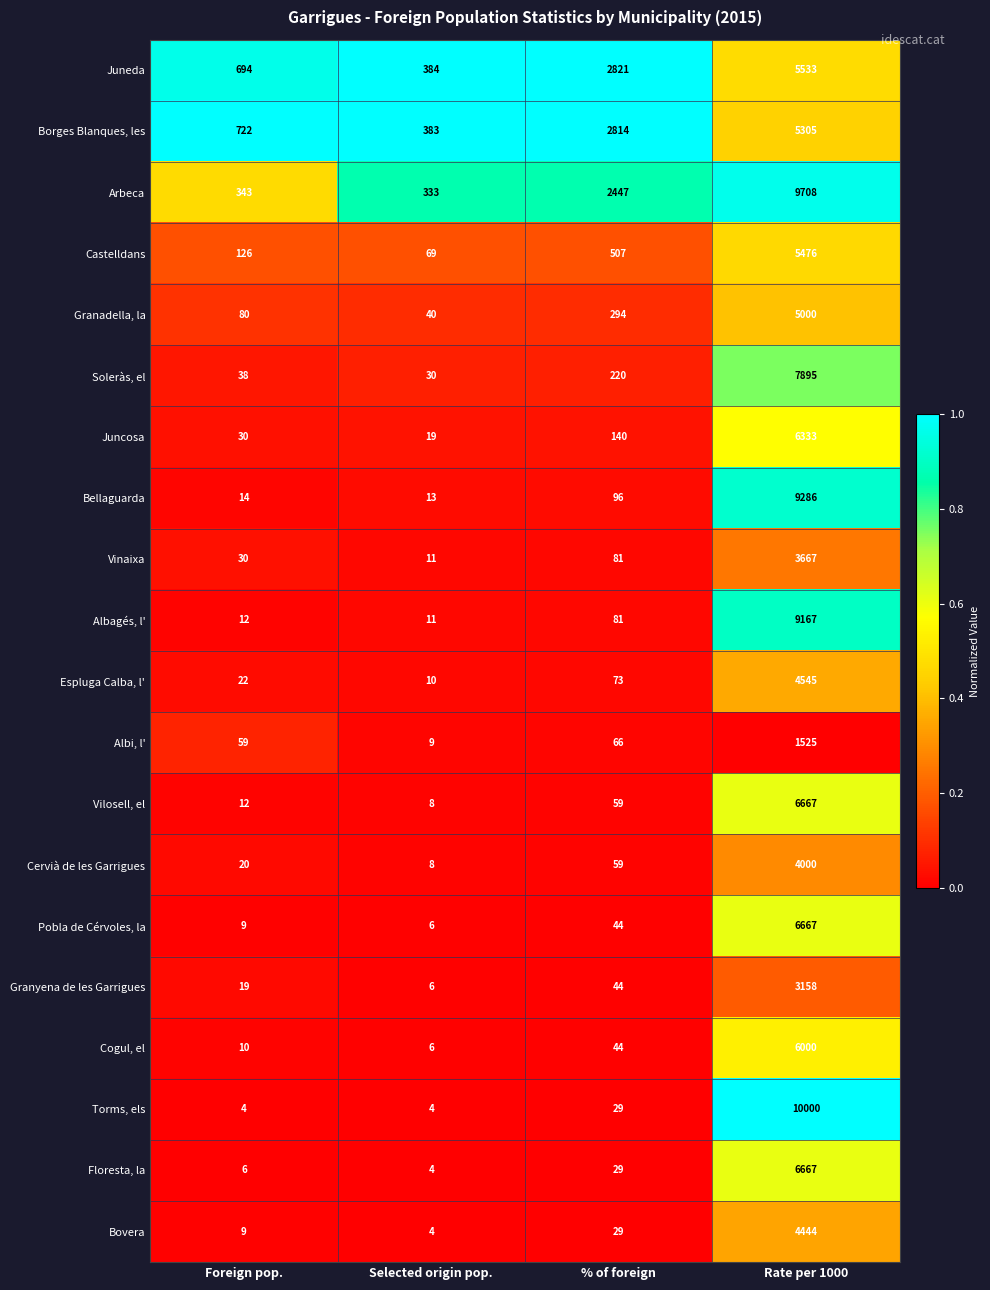

What is the total value across all series at Rate per 1000?

121043